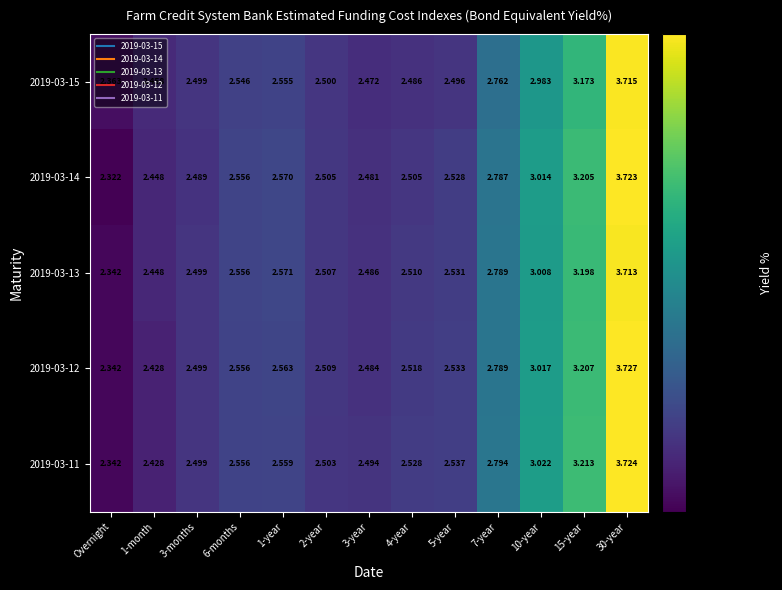

Which label corresponds to the smallest value in the chart?

Overnight